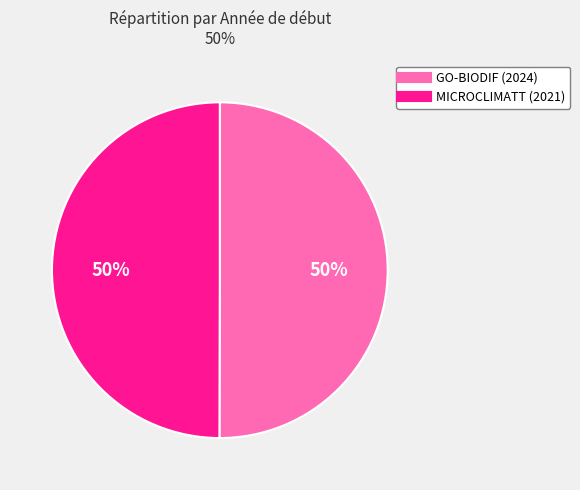

To the nearest percent, what portion does GO-BIODIF (2024) represent?

50%